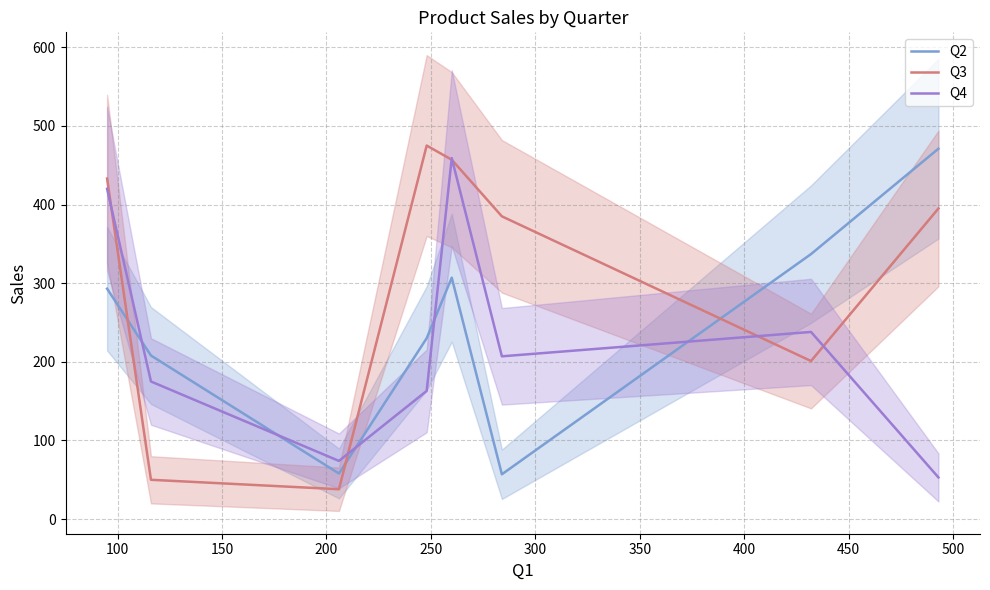

Reading left to right, extract all data points from this chart.

Q2: 293	208	58	230	307	57	337	471
Q3: 433	50	38	475	457	385	201	395
Q4: 420	175	74	163	459	207	238	53